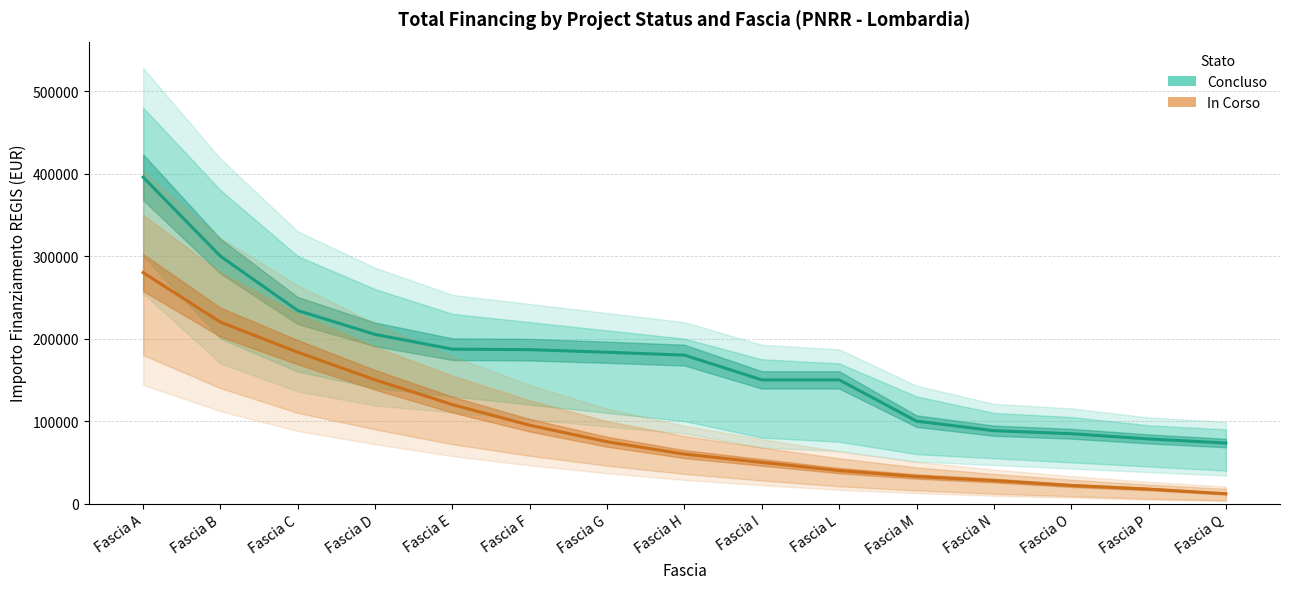

The Concluso series shows 183501.0 at Fascia G. True or false?

True